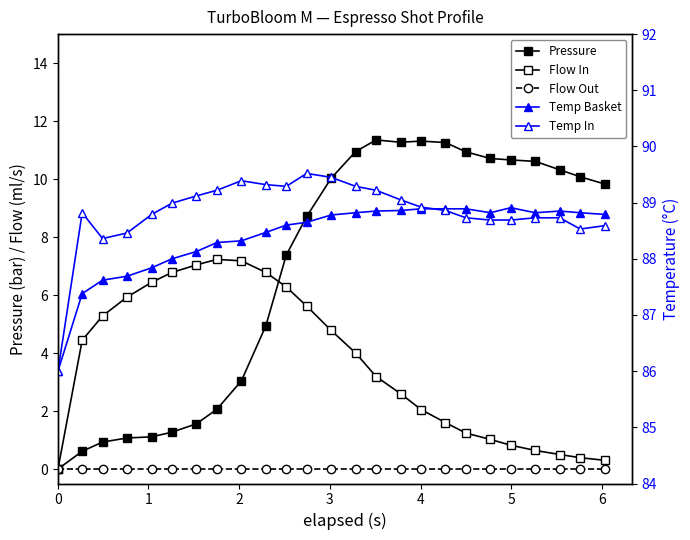

True or false: water_temperature_basket and pressure intersect in this chart.

False